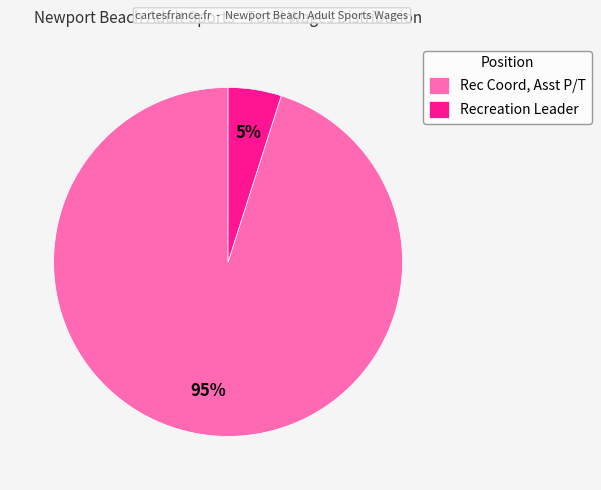

Between Recreation Leader and Rec Coord, Asst P/T, which is larger?

Rec Coord, Asst P/T